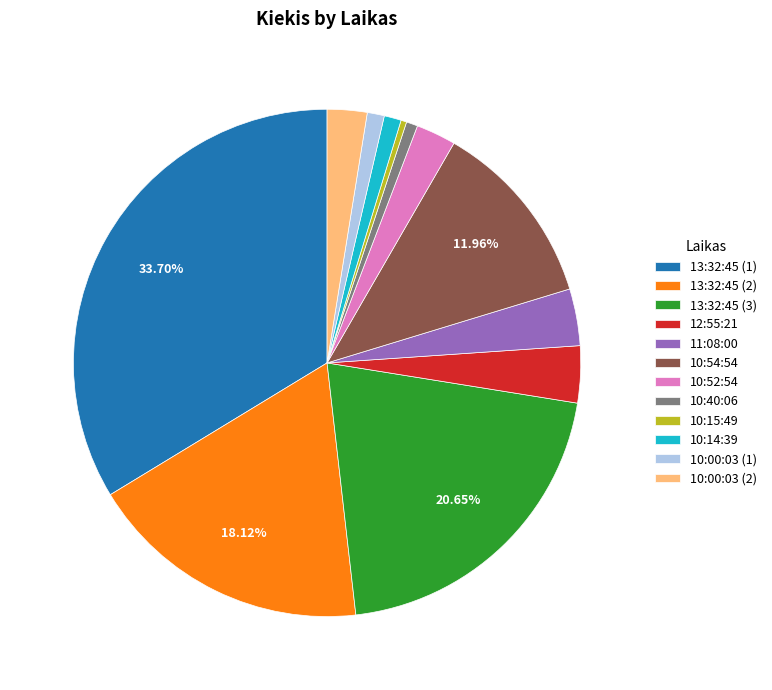

Between 13:32:45 (3) and 13:32:45 (2), which is larger?

13:32:45 (3)